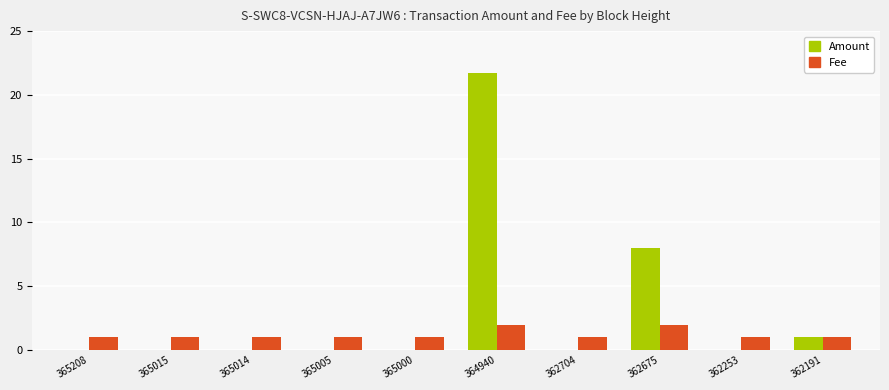

Does the chart contain stacked bars?

No